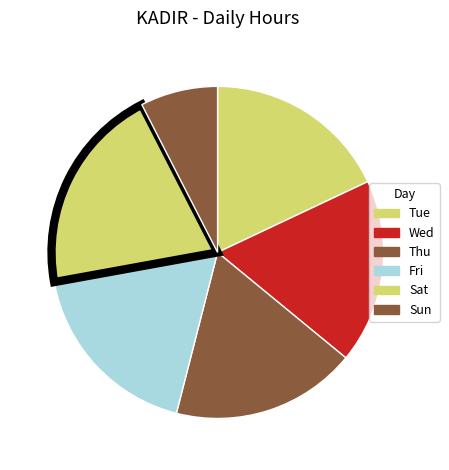

How many segments does this pie chart have?

6